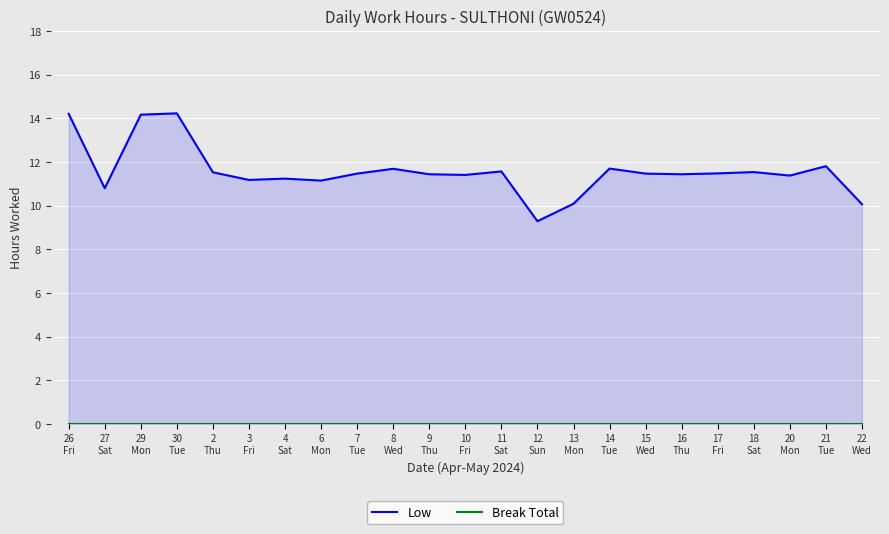

What is the label of the 15th point from the right?

7
Tue